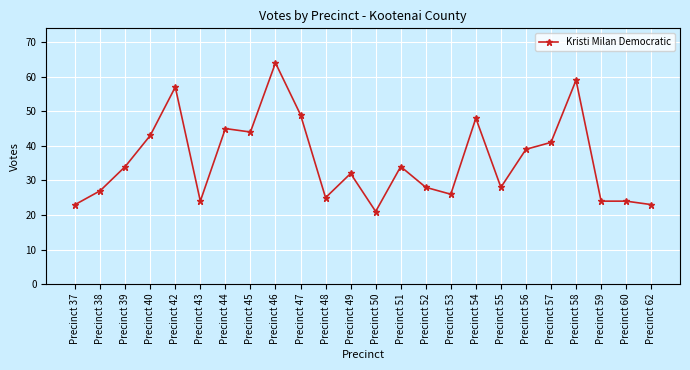

What is the value of the 9th point from the left?

64